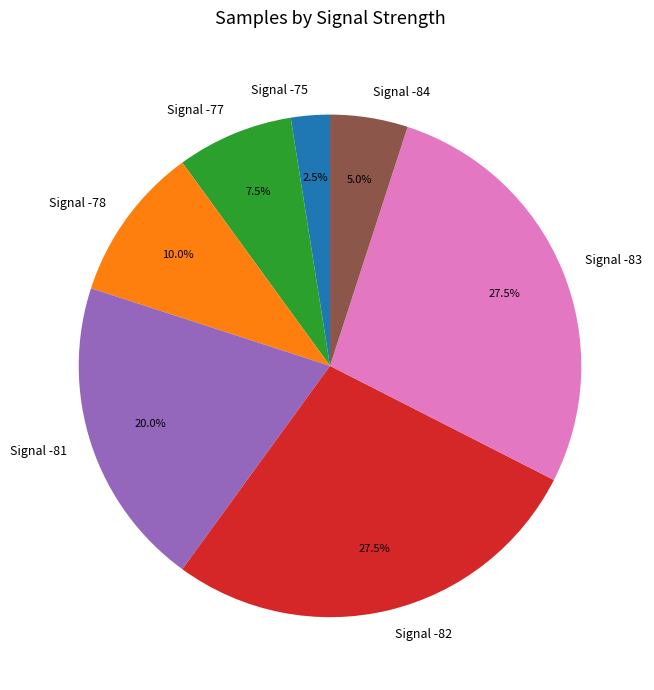

Which slice is the smallest?

Signal -75